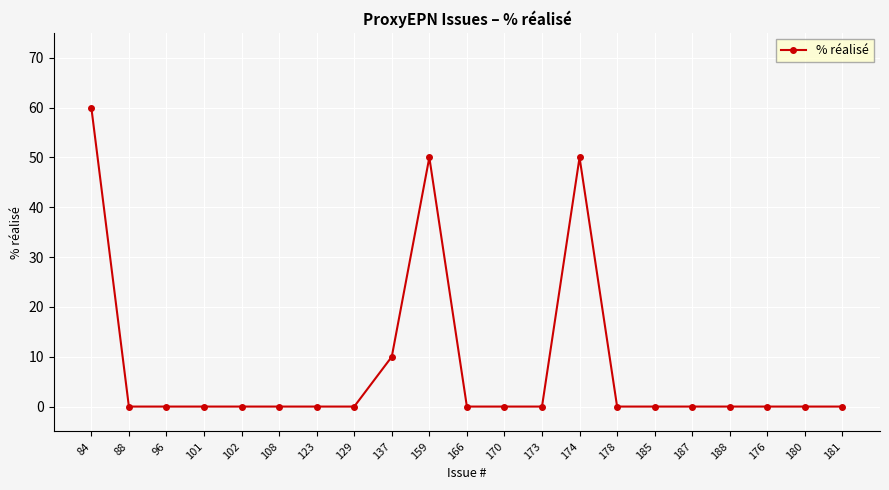

The value at 181 is -26. True or false?

False